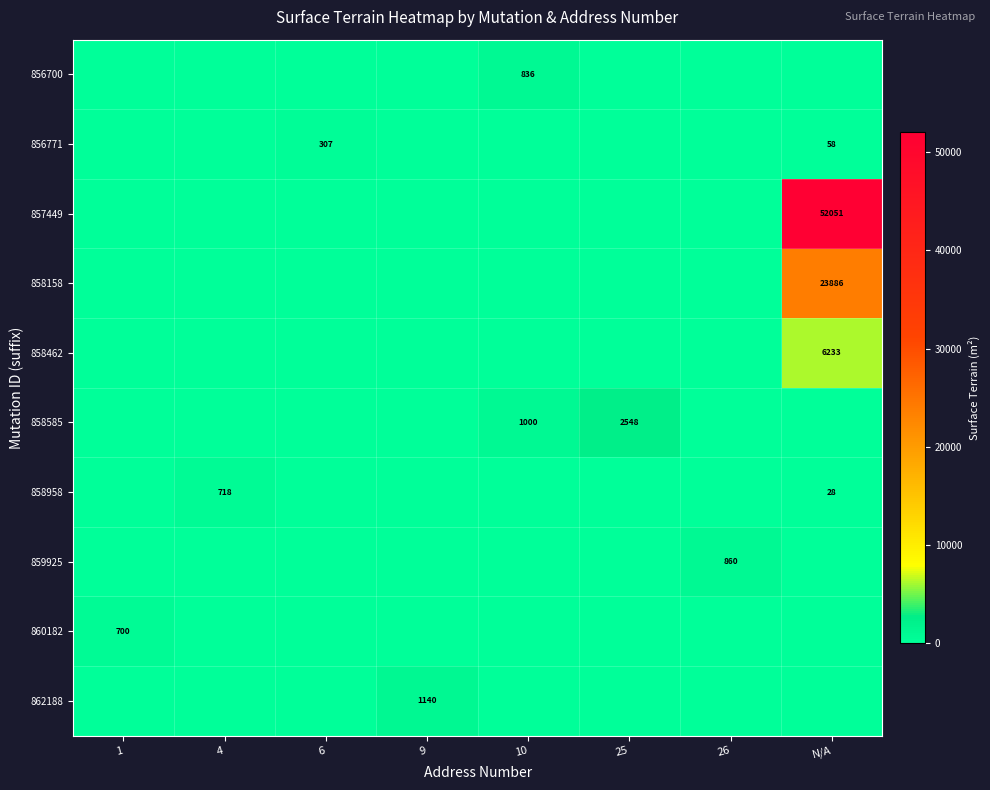

At which category is the sum across all series the highest?

N/A